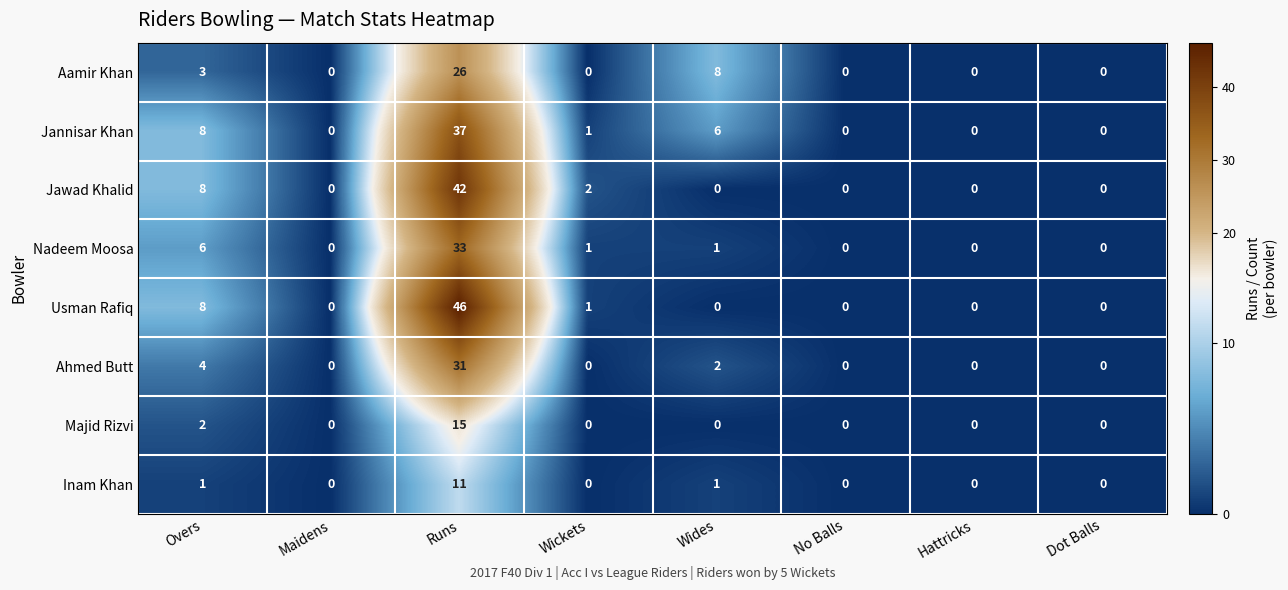

What is the sum of all Inam Khan values?

13